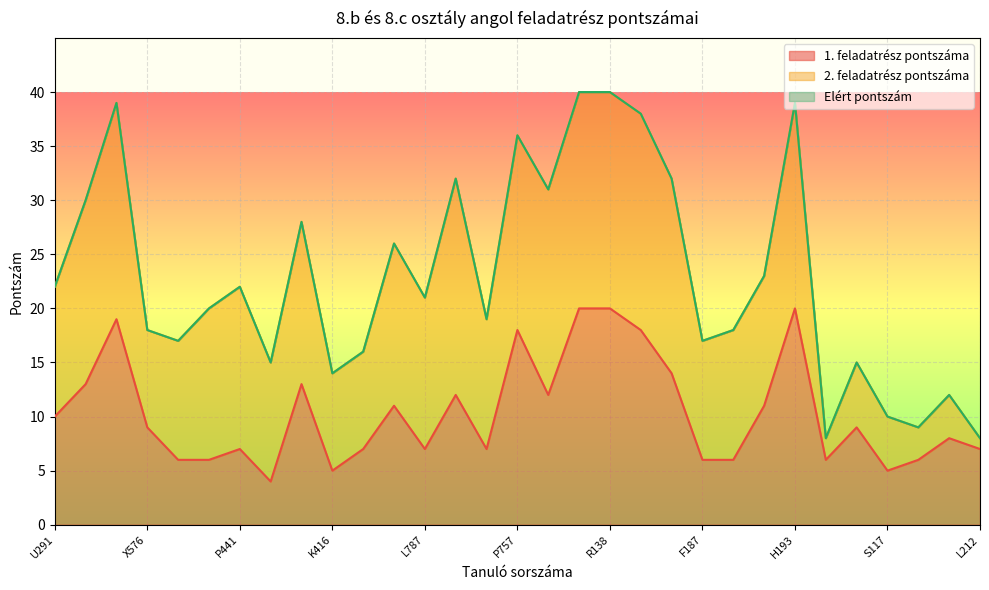

Reading left to right, transcribe all the data shown in this chart.

1. feladatrész pontszáma: 10	13	19	9	6	6	7	4	13	5	7	11	7	12	7	18	12	20	20	18	14	6	6	11	20	6	9	5	6	8	7
Elért pontszám: 22	30	39	18	17	20	22	15	28	14	16	26	21	32	19	36	31	40	40	38	32	17	18	23	39	8	15	10	9	12	8